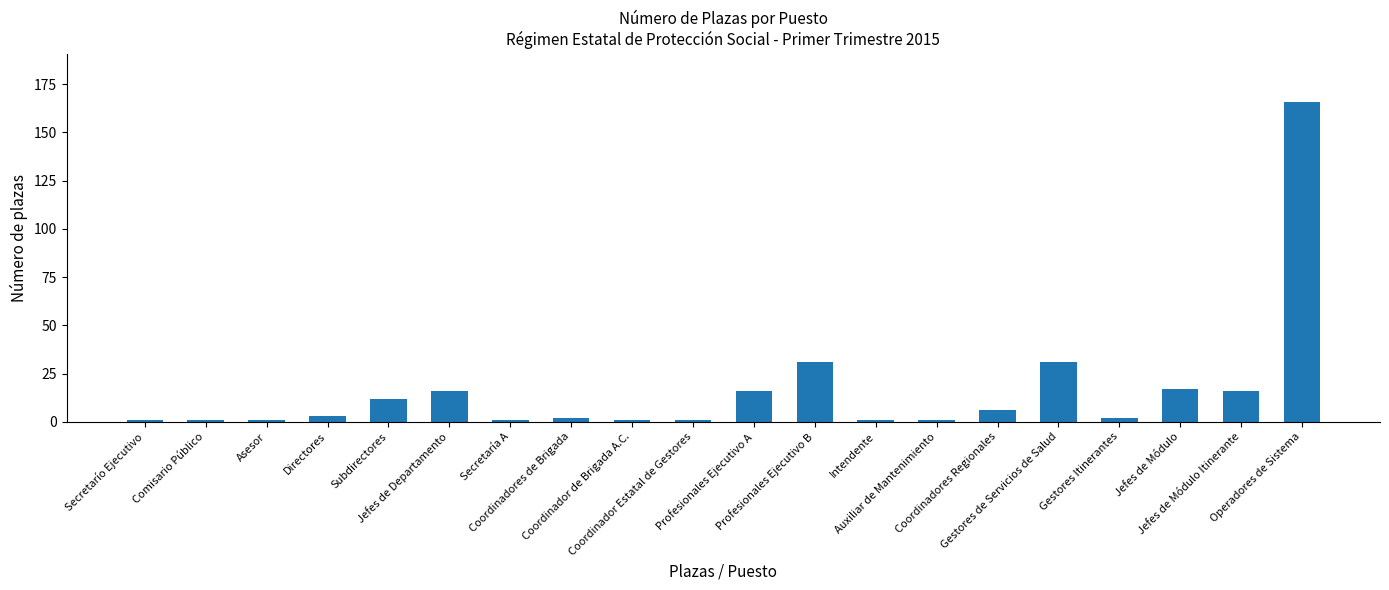

What is the label of the 17th bar from the right?

Directores